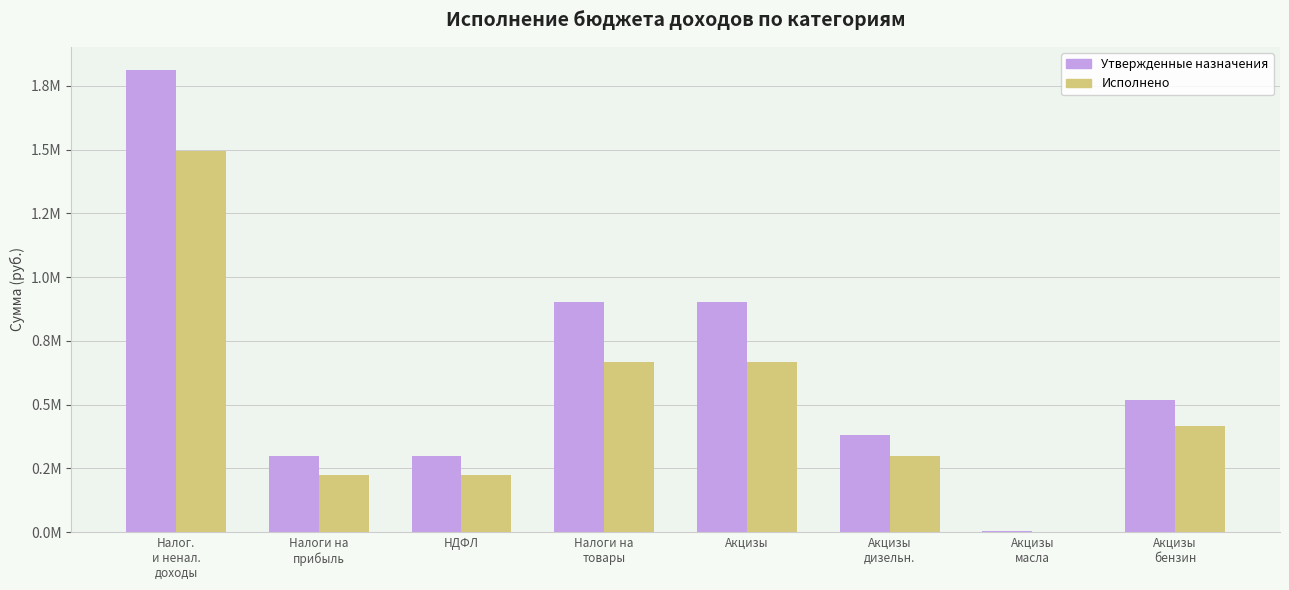

What are all the series names shown in the legend?

Утвержденные назначения, Исполнено